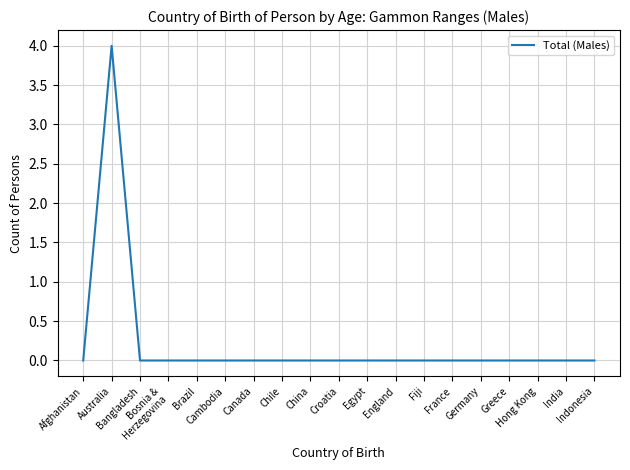

Reading left to right, what are all the values shown in this chart?

0	4	0	0	0	0	0	0	0	0	0	0	0	0	0	0	0	0	0